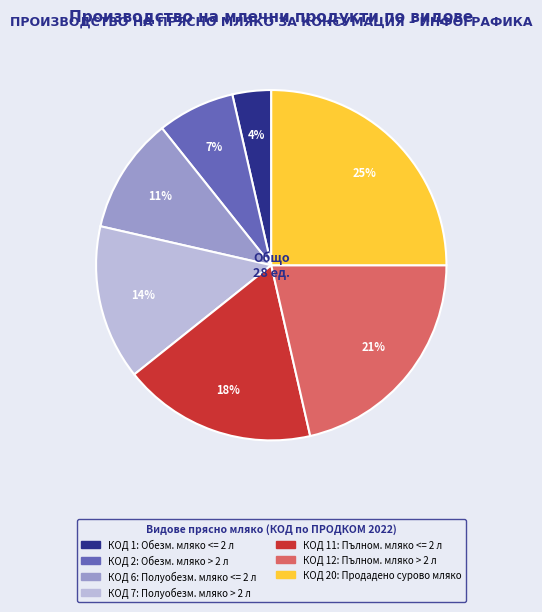

Between КОД 11: Пълном. мляко <= 2 л and КОД 6: Полуобезм. мляко <= 2 л, which is larger?

КОД 11: Пълном. мляко <= 2 л